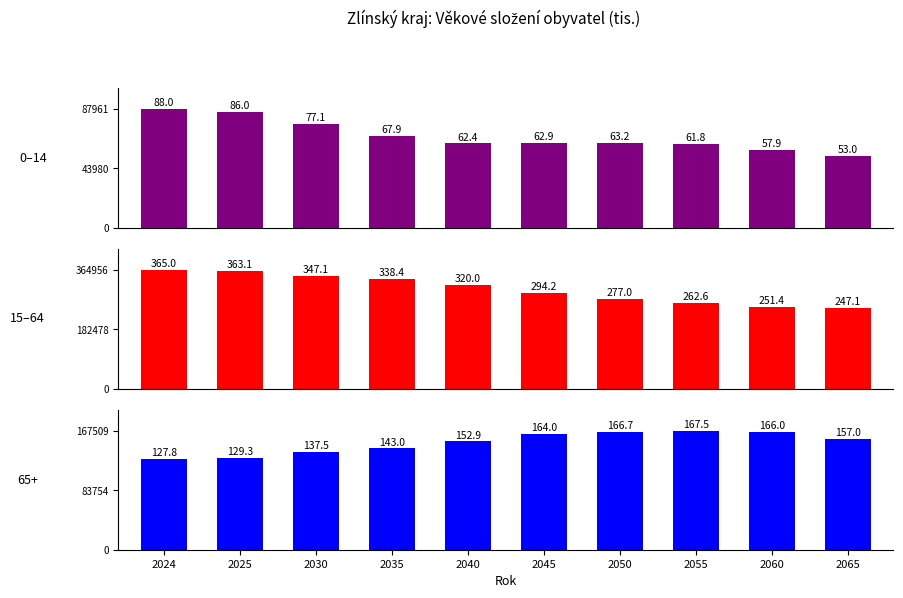

How many data points does each series have?

10